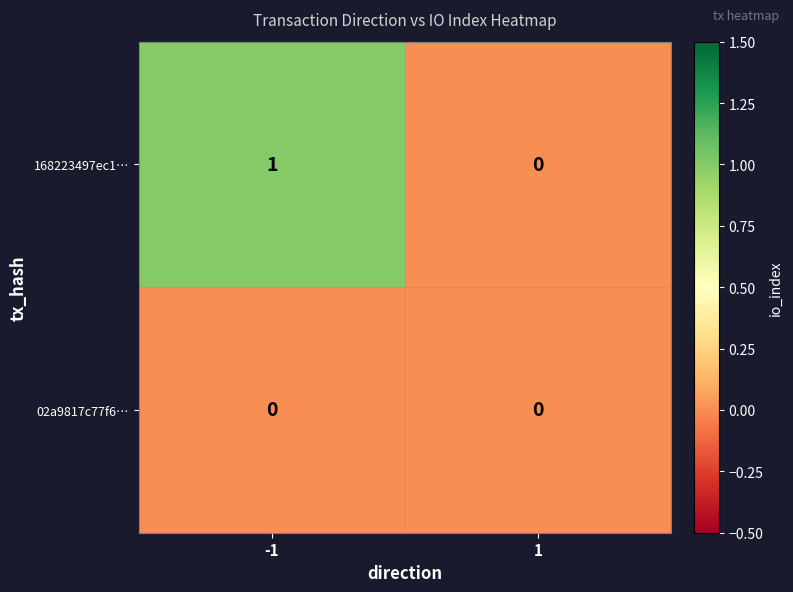

List the labels in order of 168223497ec1… value, smallest first.

1, -1